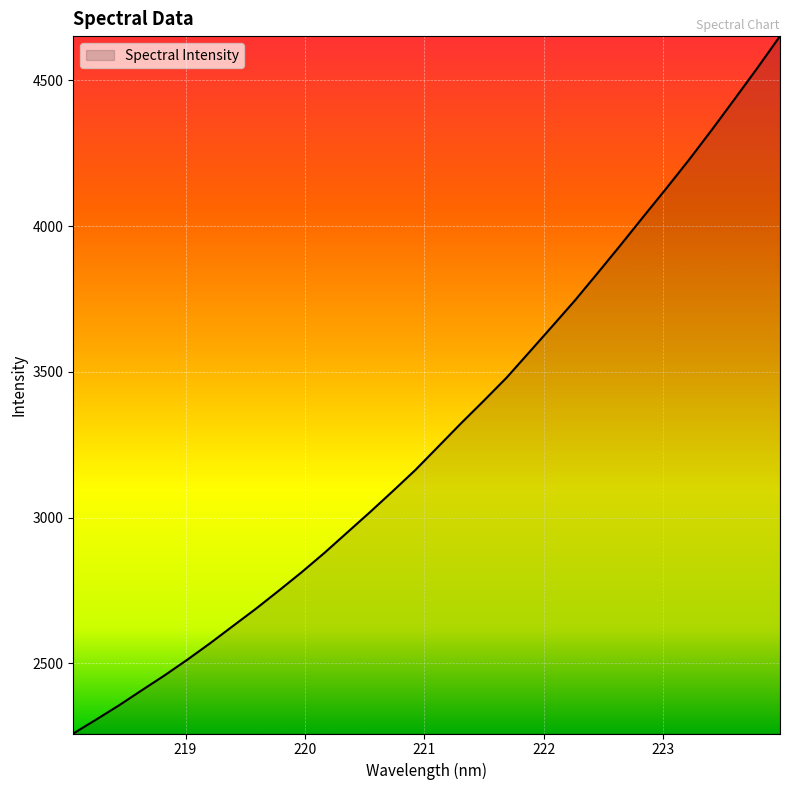

How many distinct data groups are displayed?

1